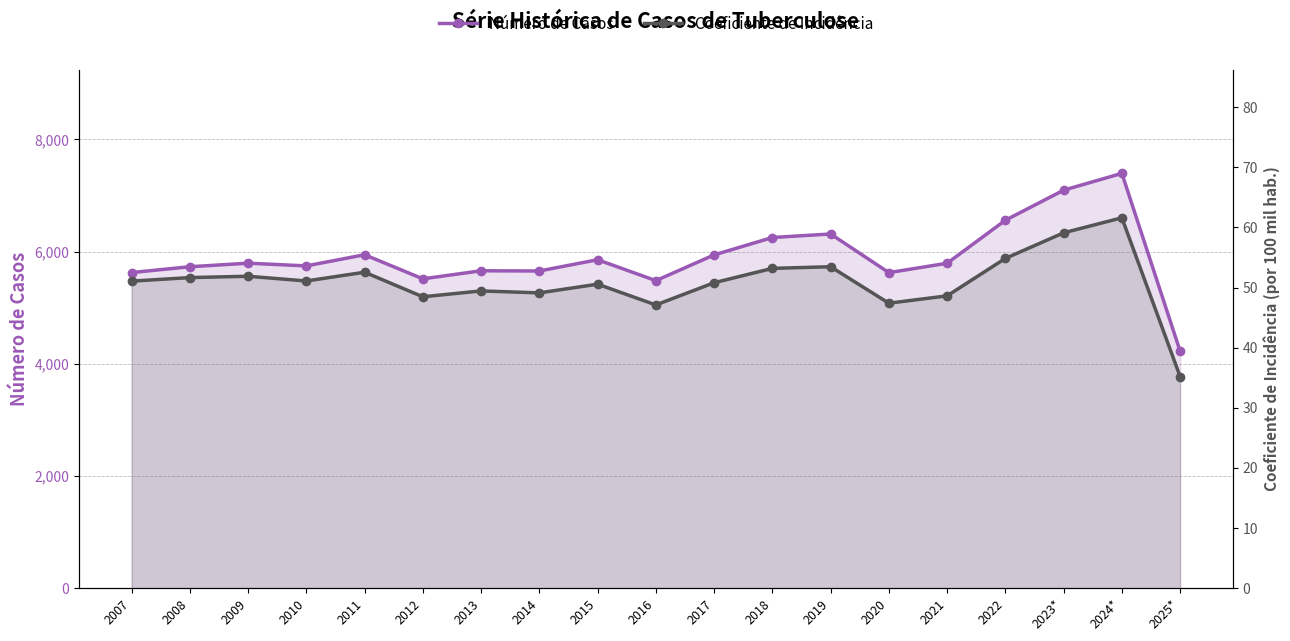

What is the sum of the Coeficiente de Incidência values at 2019 and 2025*?

88.7